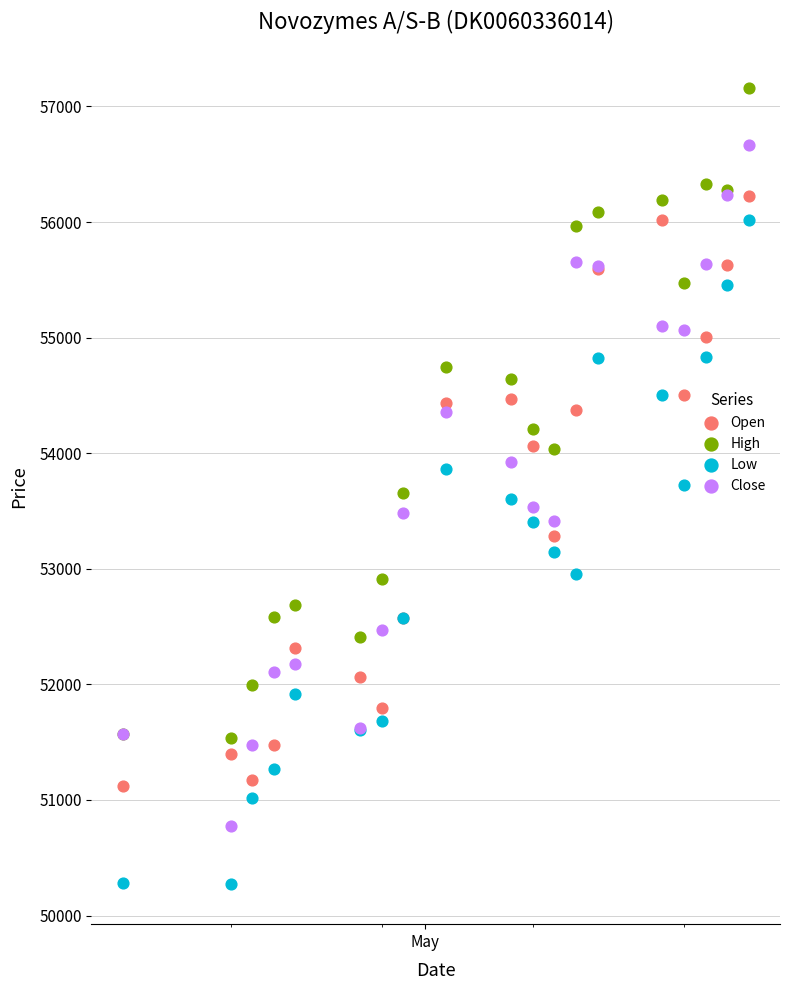

What is the X range (max minus min) for the scatter plot?

29